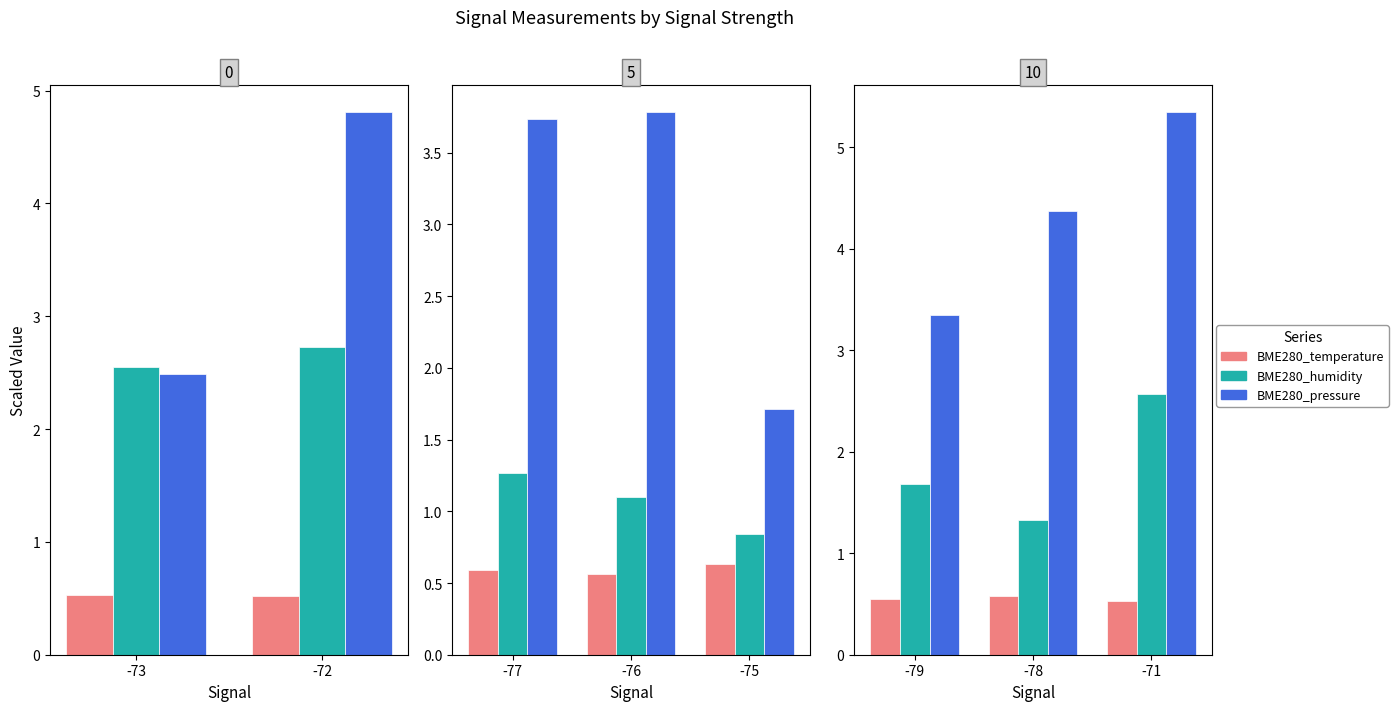

The value of BME280_temperature at -71 is 0.5. True or false?

True